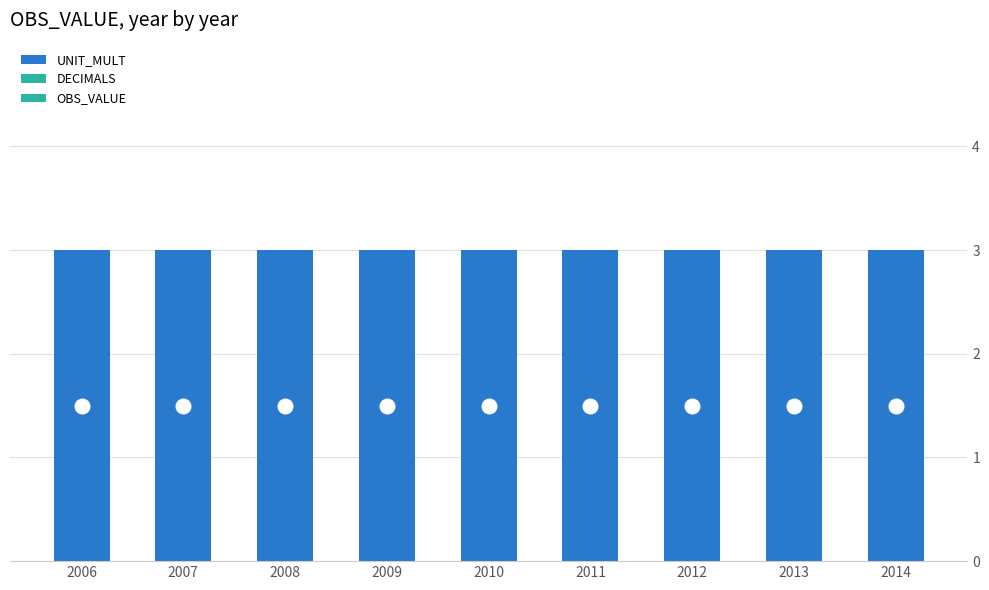

Between 2008 and 2013, which is larger?

2008